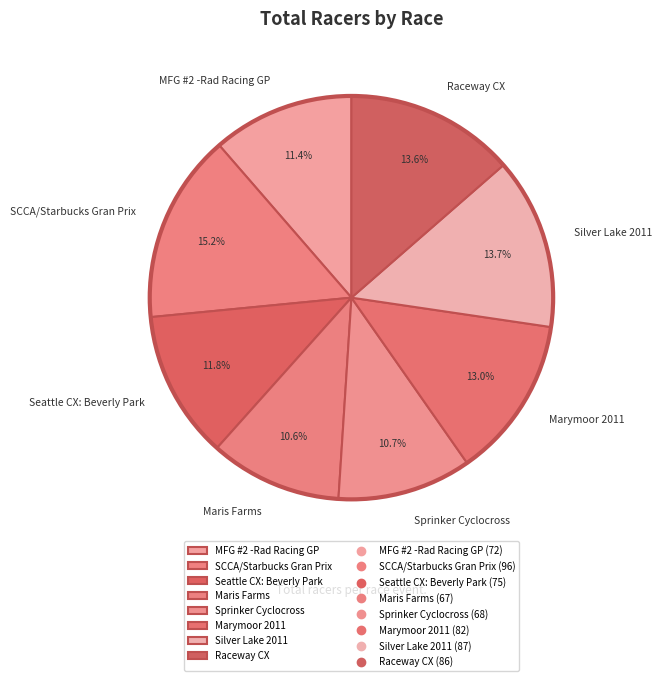

To the nearest percent, what is the average slice percentage?

12%